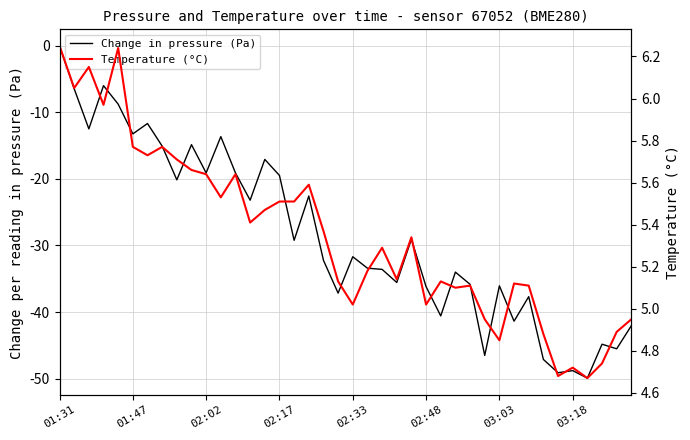

What is the difference between the second highest and second lowest values in the Change in pressure (Pa) series?

43.2